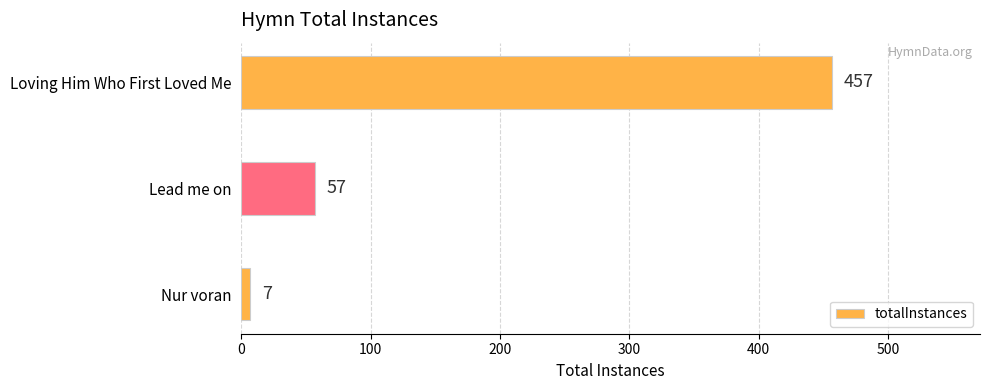

What is the sum of all values?

521